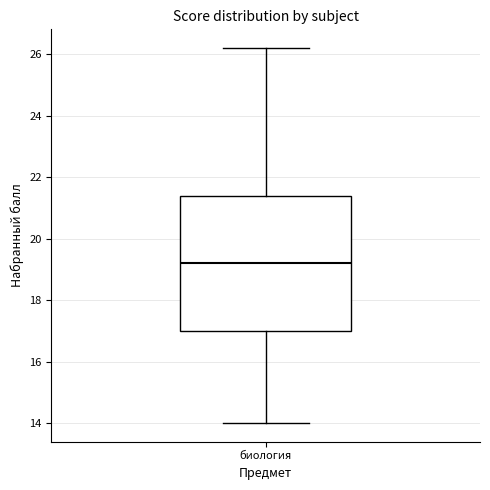

Transcribe this box plot: give where the median line is, the range the box spans, and where the two whiskers end, as read against the y-axis. The values are not printed on the chart, so give them approximately, as read against the axis.

median 19.2, box 17.0 to 21.4, whiskers 14.0 to 26.2